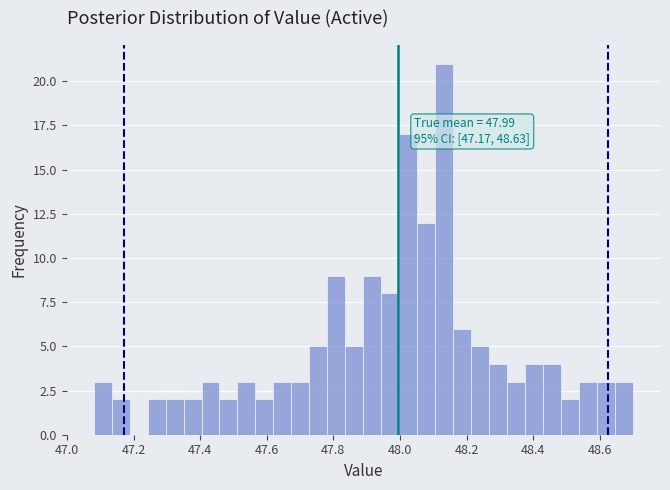

Read against the x-axis, roughly where is the centre of the tallest bar?

48.14